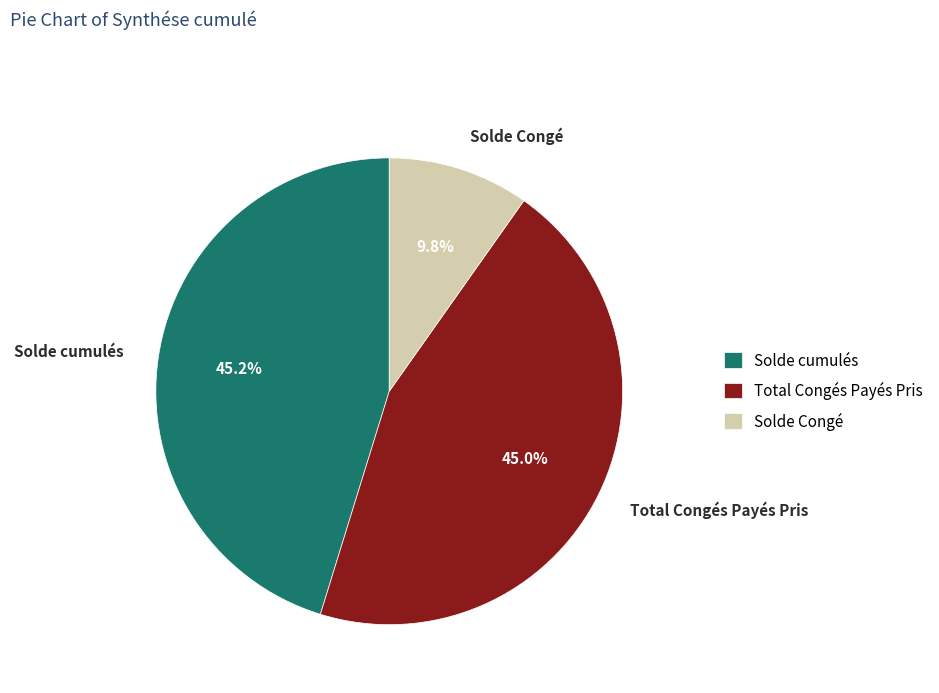

To the nearest percent, what is the combined percentage of Solde cumulés and Solde Congé?

55%